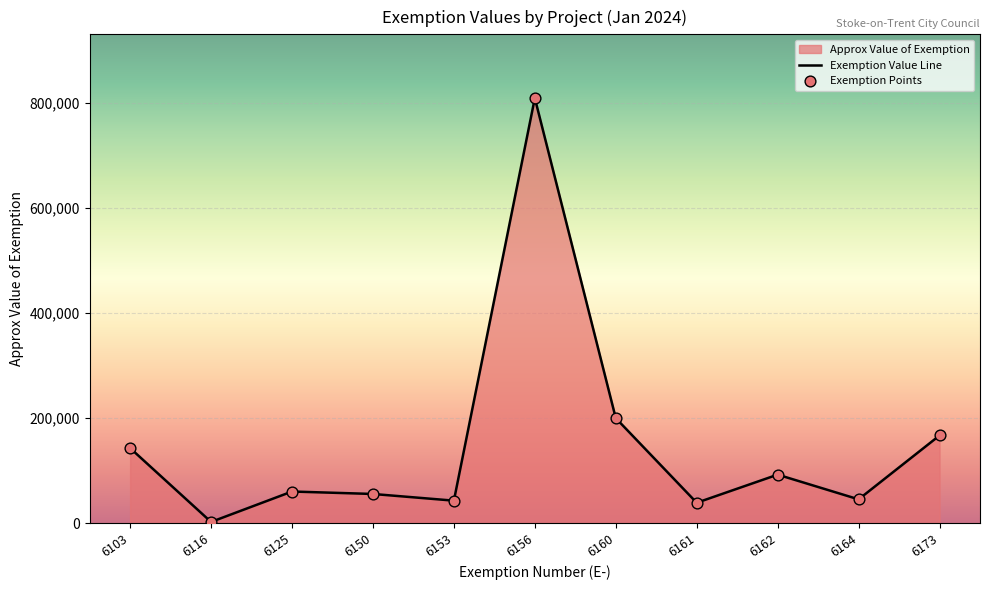

Which has a higher value, 6116 or 6173?

6173